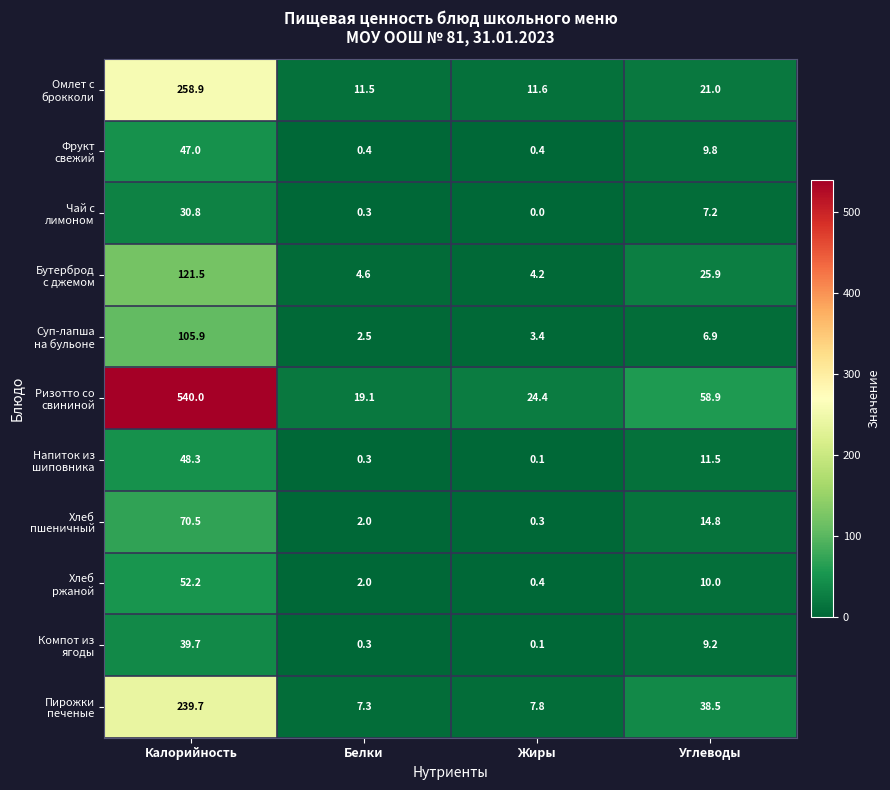

At which category does the chart reach its minimum across all series?

Жиры